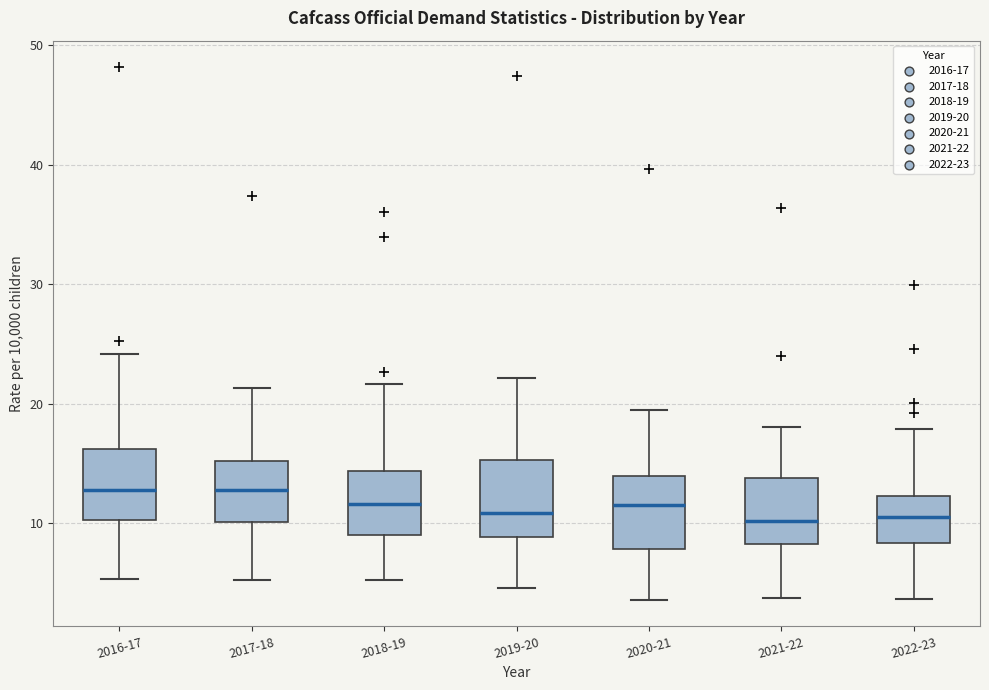

Reading left to right, transcribe this box plot: for each box, give where its median line is, the range the box spans, and where its two whiskers end, as read against the y-axis. The values are not printed on the chart, so give them approximately, as read against the axis.

2016-17: median 13, box 10 to 16, whiskers 5 to 24
2017-18: median 13, box 10 to 15, whiskers 5 to 21
2018-19: median 12, box 9 to 14, whiskers 5 to 22
2019-20: median 11, box 9 to 15, whiskers 5 to 22
2020-21: median 12, box 8 to 14, whiskers 4 to 20
2021-22: median 10, box 8 to 14, whiskers 4 to 18
2022-23: median 11, box 8 to 12, whiskers 4 to 18